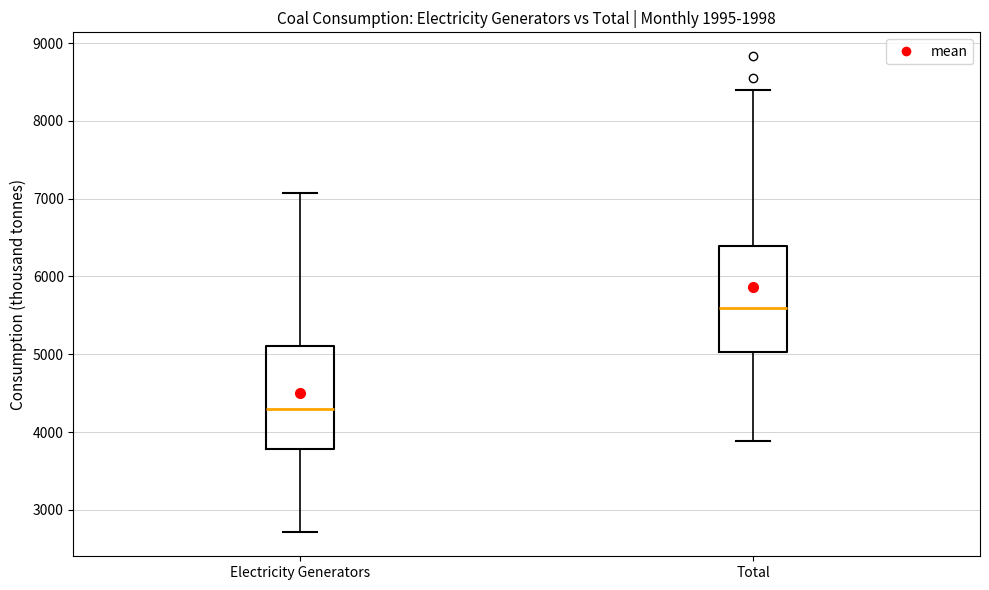

Reading left to right, transcribe this box plot: for each box, give where its median line is, the range the box spans, and where its two whiskers end, as read against the y-axis. The values are not printed on the chart, so give them approximately, as read against the axis.

Electricity Generators: median 4300, box 3800 to 5100, whiskers 2700 to 7100
Total: median 5600, box 5000 to 6400, whiskers 3900 to 8400